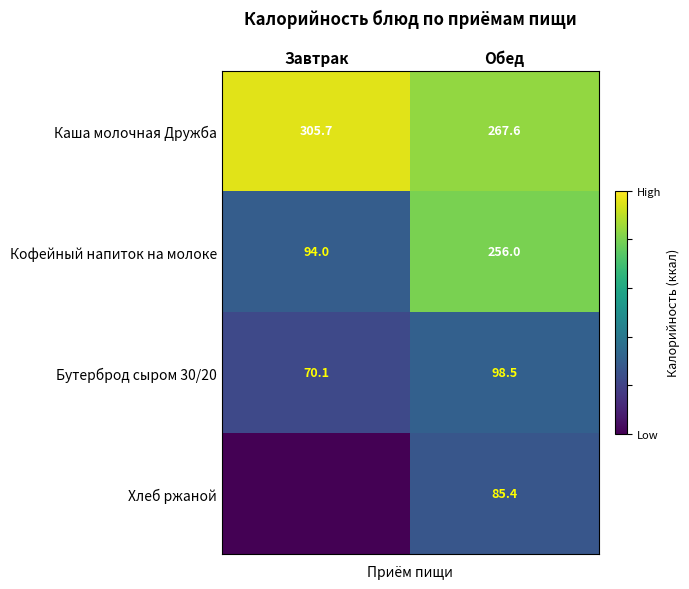

What is the total value across all series at Завтрак?

469.8